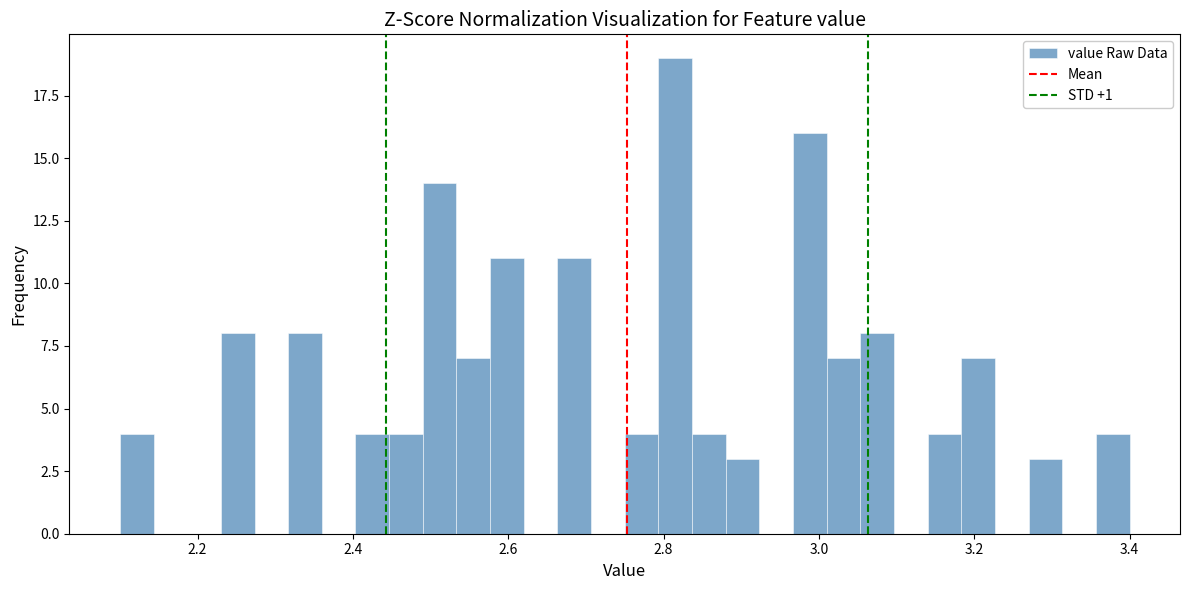

Around what value on the x-axis is the tallest bar? Give the approximate position of its centre, as read against the axis.

2.82